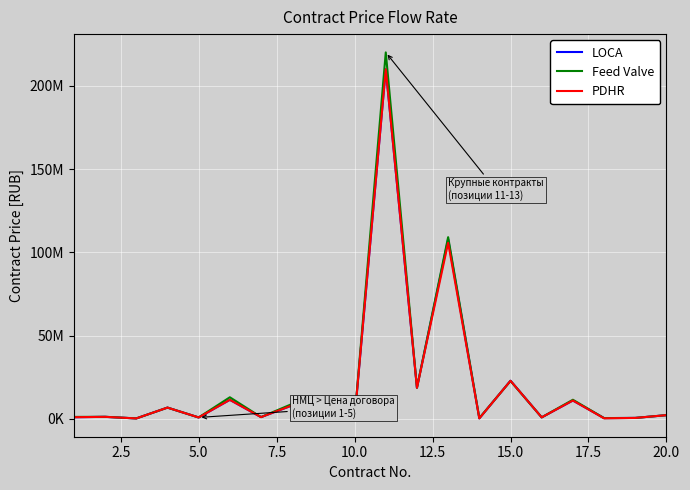

Reading right to left, transcribe all the data shown in this chart.

LOCA: 2160000.0	493543.3	387006.2	10956322.8	840000.0	22853898.3	235867.0	107852706.3	18699463.7	209972094.9	253000.0	8618717.0	8032600.0	990000.0	11360921.1	780000.0	6699319.0	197514.5	1147013.0	915954.8
Feed Valve: 2160000.0	493543.3	394100.0	11412839.0	840000.0	22700000.0	408503.0	109115000.0	18611140.0	220120000.0	253000.0	8618717.0	8925199.0	990000.0	12900000.0	780000.0	6699319.0	197514.5	1174000.0	1100000.0
PDHR: 2160000.0	493543.3	262100.0	10956322.8	840000.0	22816862.7	219328.0	105731762.5	18614397.3	209972094.9	253000.0	7734730.3	8032600.0	990000.0	11360921.1	780000.0	6699319.0	197514.5	1147013.0	915954.8